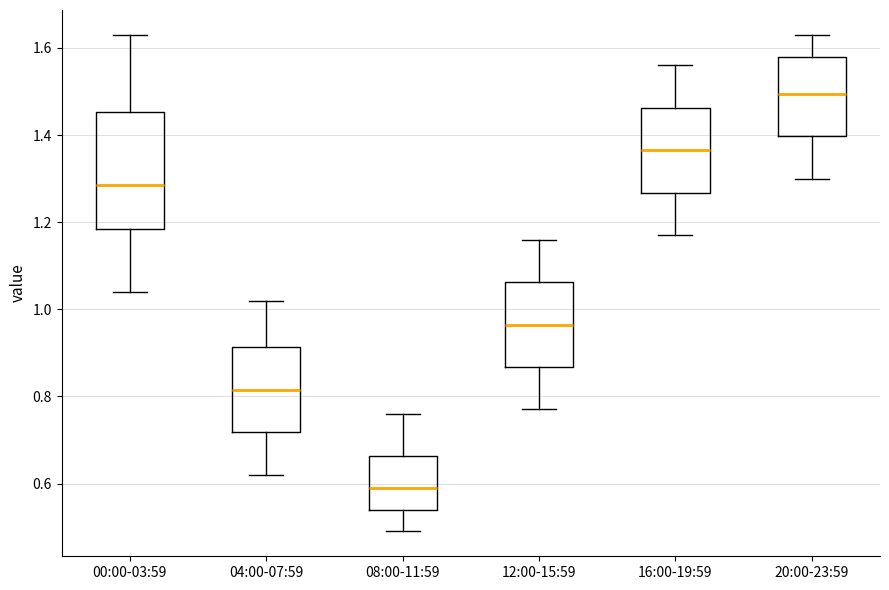

Which box's median line is the lowest?

08:00-11:59